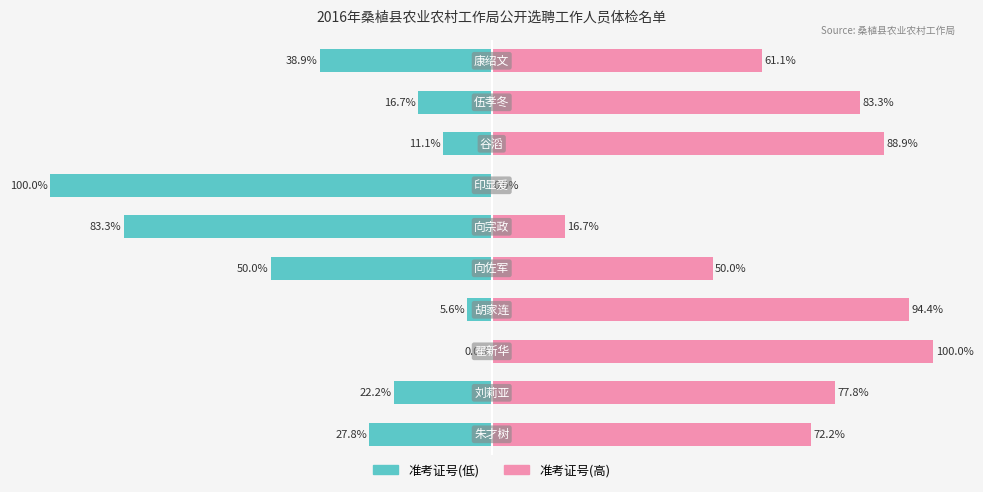

Read the 准考证号(低) value at 1.

-22.2